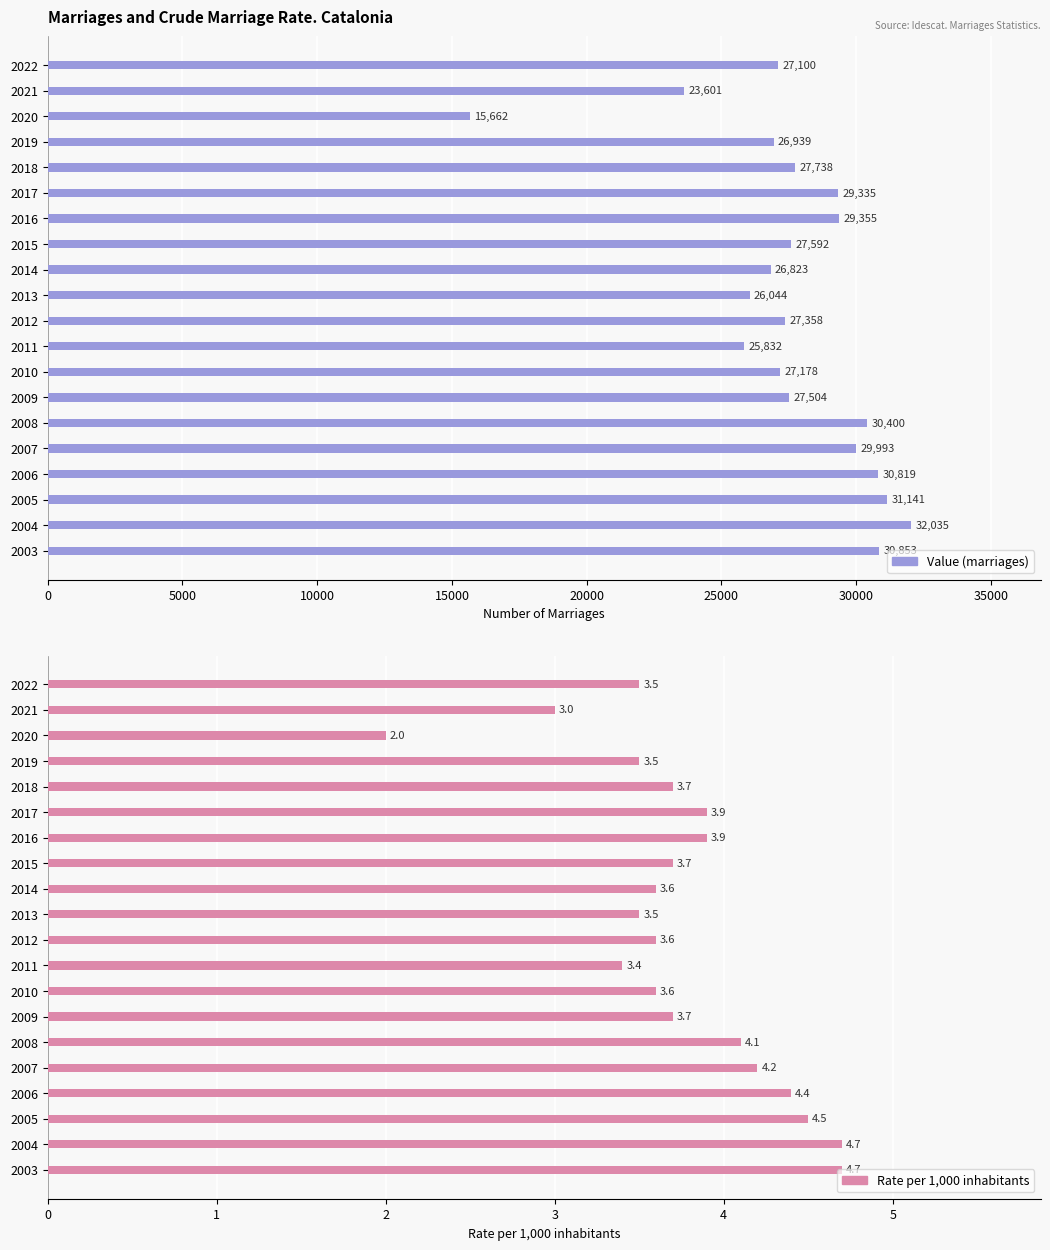

Are the bars grouped side by side (vs. stacked)?

Yes